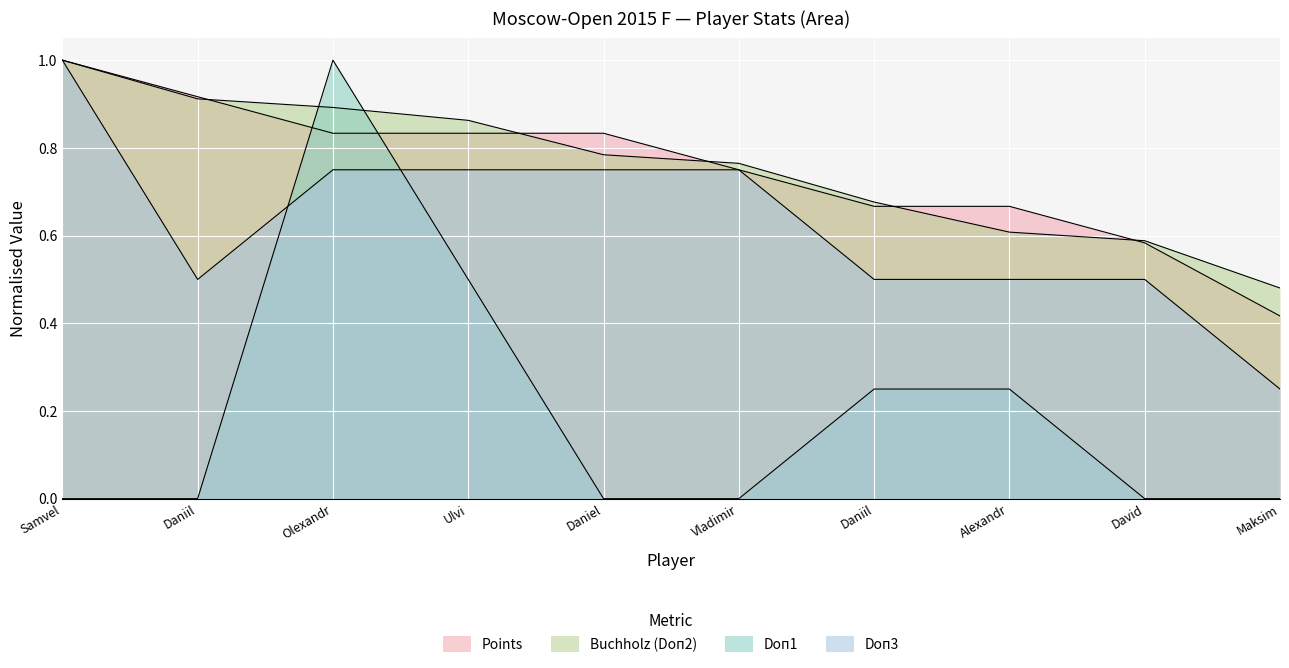

How many intersections are there between Doп3 and Doп1?

2